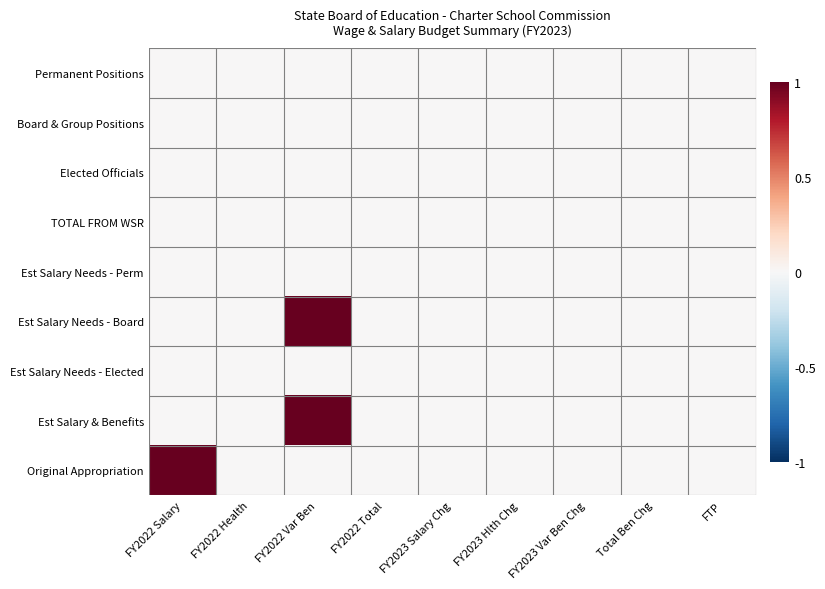

Reading left to right, transcribe all the data shown in this chart.

Permanent Positions: FY2022 Salary=0.0	FY2022 Health=0.0	FY2022 Var Ben=0.0	FY2022 Total=0.0	FY2023 Salary Chg=0.0	FY2023 Hlth Chg=0.0	FY2023 Var Ben Chg=0.0	Total Ben Chg=0.0	FTP=0.0
Board & Group Positions: FY2022 Salary=0.0	FY2022 Health=0.0	FY2022 Var Ben=0.0	FY2022 Total=0.0	FY2023 Salary Chg=0.0	FY2023 Hlth Chg=0.0	FY2023 Var Ben Chg=0.0	Total Ben Chg=0.0	FTP=0.0
Elected Officials: FY2022 Salary=0.0	FY2022 Health=0.0	FY2022 Var Ben=0.0	FY2022 Total=0.0	FY2023 Salary Chg=0.0	FY2023 Hlth Chg=0.0	FY2023 Var Ben Chg=0.0	Total Ben Chg=0.0	FTP=0.0
TOTAL FROM WSR: FY2022 Salary=0.0	FY2022 Health=0.0	FY2022 Var Ben=0.0	FY2022 Total=0.0	FY2023 Salary Chg=0.0	FY2023 Hlth Chg=0.0	FY2023 Var Ben Chg=0.0	Total Ben Chg=0.0	FTP=0.0
Est Salary Needs - Perm: FY2022 Salary=0.0	FY2022 Health=0.0	FY2022 Var Ben=0.0	FY2022 Total=0.0	FY2023 Salary Chg=0.0	FY2023 Hlth Chg=0.0	FY2023 Var Ben Chg=0.0	Total Ben Chg=0.0	FTP=0.0
Est Salary Needs - Board: FY2022 Salary=0.0	FY2022 Health=0.0	FY2022 Var Ben=1.0	FY2022 Total=0.0	FY2023 Salary Chg=0.0	FY2023 Hlth Chg=0.0	FY2023 Var Ben Chg=0.0	Total Ben Chg=0.0	FTP=0.0
Est Salary Needs - Elected: FY2022 Salary=0.0	FY2022 Health=0.0	FY2022 Var Ben=0.0	FY2022 Total=0.0	FY2023 Salary Chg=0.0	FY2023 Hlth Chg=0.0	FY2023 Var Ben Chg=0.0	Total Ben Chg=0.0	FTP=0.0
Est Salary & Benefits: FY2022 Salary=0.0	FY2022 Health=0.0	FY2022 Var Ben=1.0	FY2022 Total=0.0	FY2023 Salary Chg=0.0	FY2023 Hlth Chg=0.0	FY2023 Var Ben Chg=0.0	Total Ben Chg=0.0	FTP=0.0
Original Appropriation: FY2022 Salary=1.0	FY2022 Health=0.0	FY2022 Var Ben=0.0	FY2022 Total=0.0	FY2023 Salary Chg=0.0	FY2023 Hlth Chg=0.0	FY2023 Var Ben Chg=0.0	Total Ben Chg=0.0	FTP=0.0